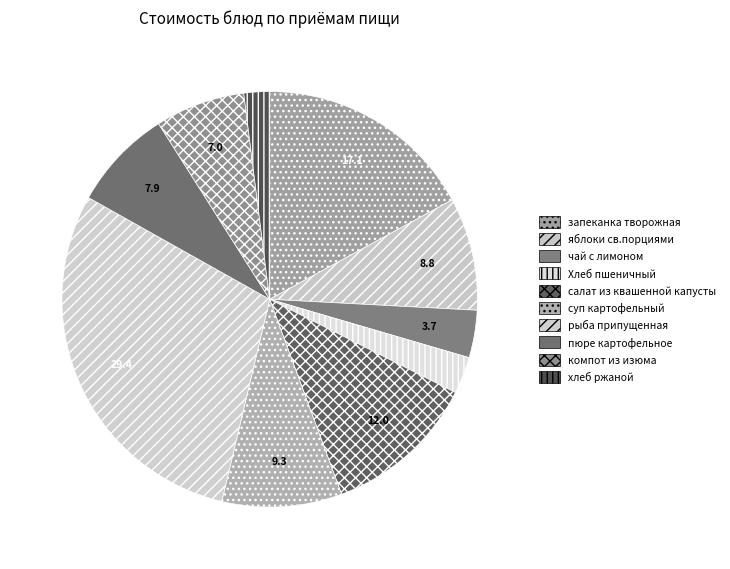

What is the change in value from чай с лимоном to рыба припущенная?

+25.8